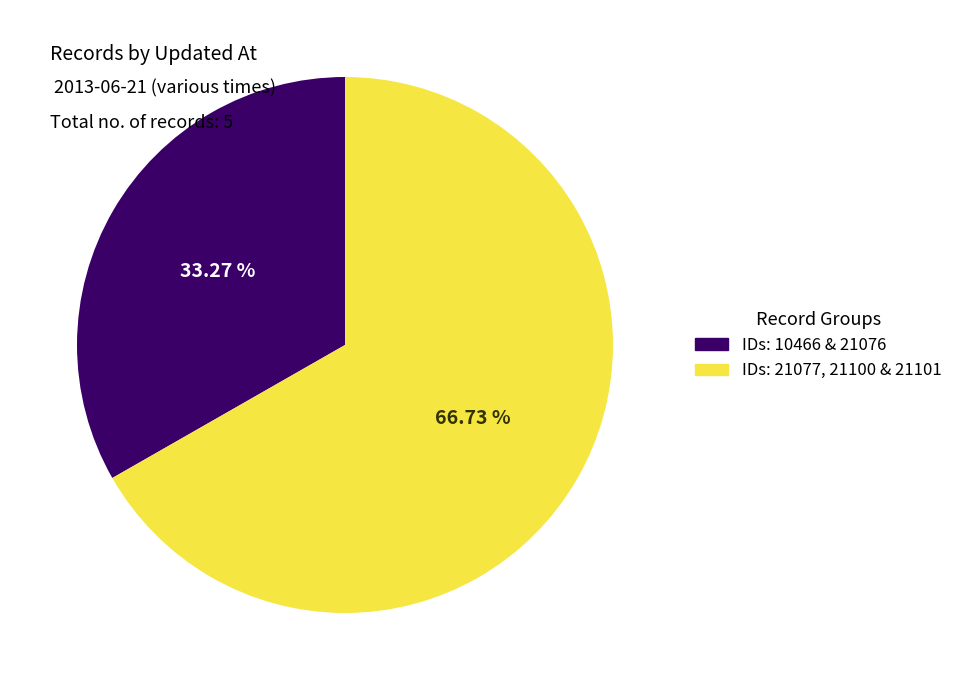

Is there a majority slice in this chart?

Yes